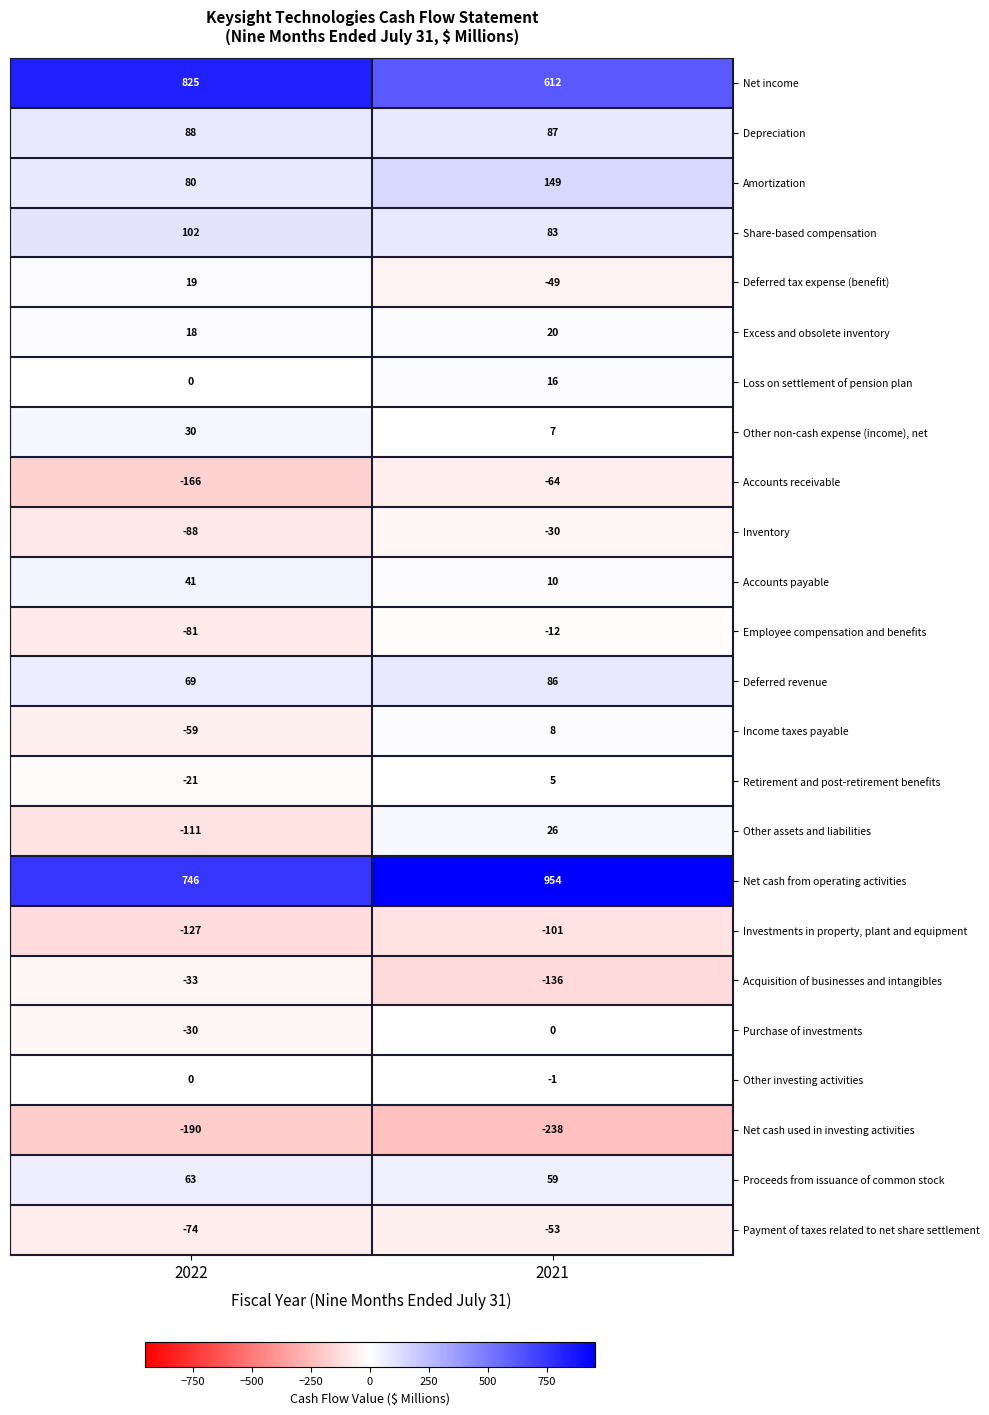

Rank the categories by Excess and obsolete inventory value from lowest to highest.

2022, 2021